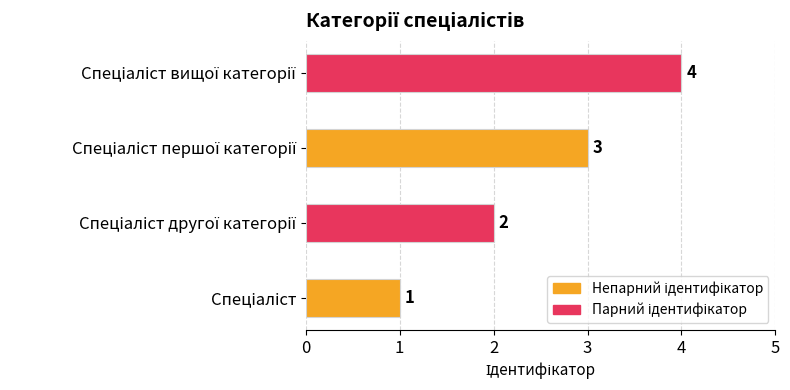

What is the difference between the maximum and minimum values?

3